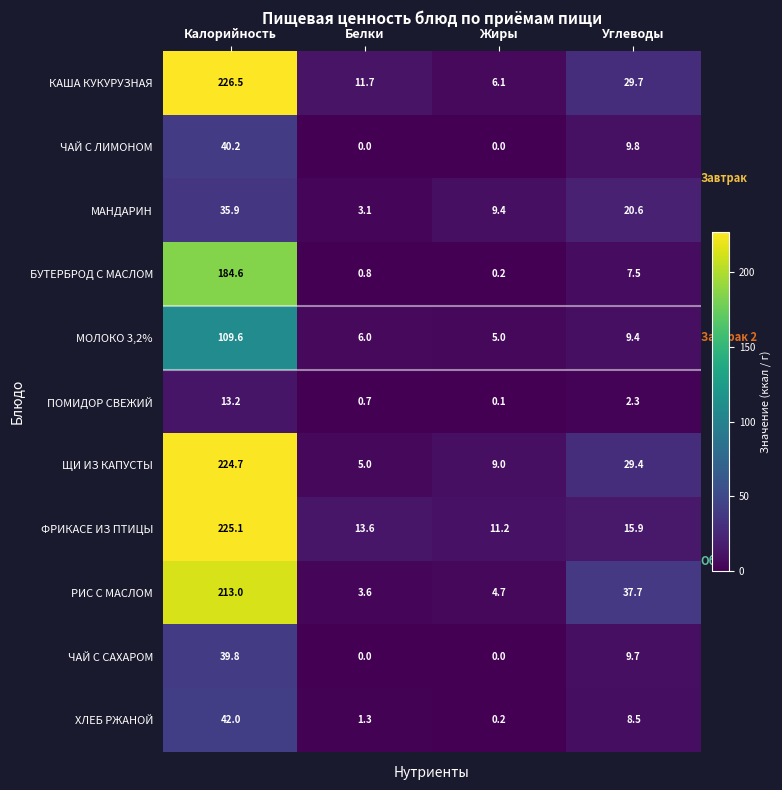

How many data points does each series have?

4